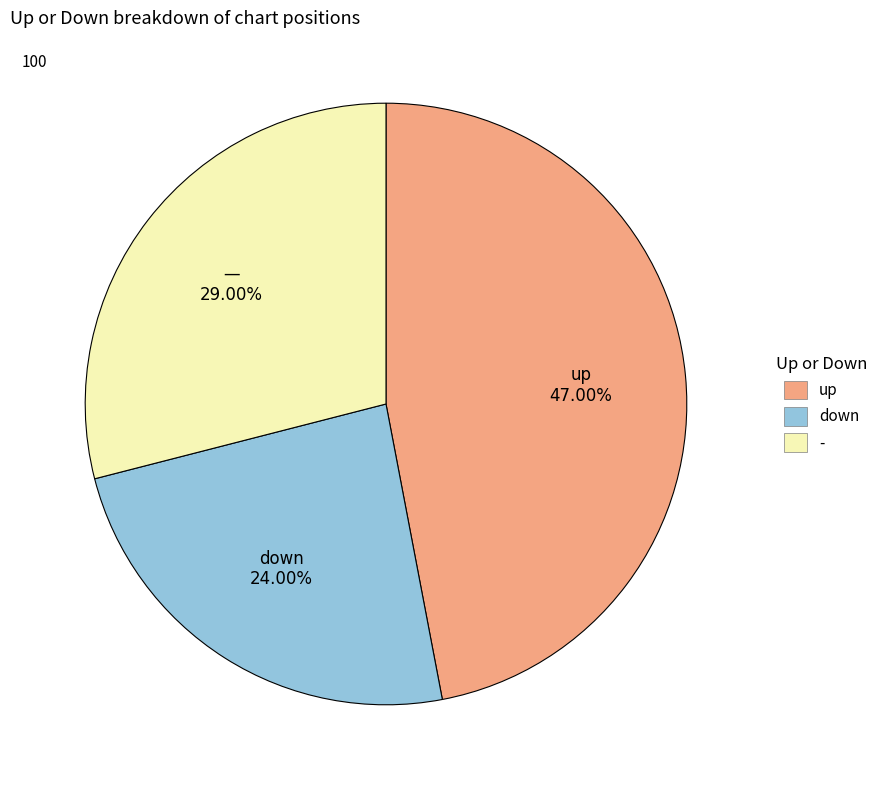

Combined, what portion of the pie is up and -?

76.0%